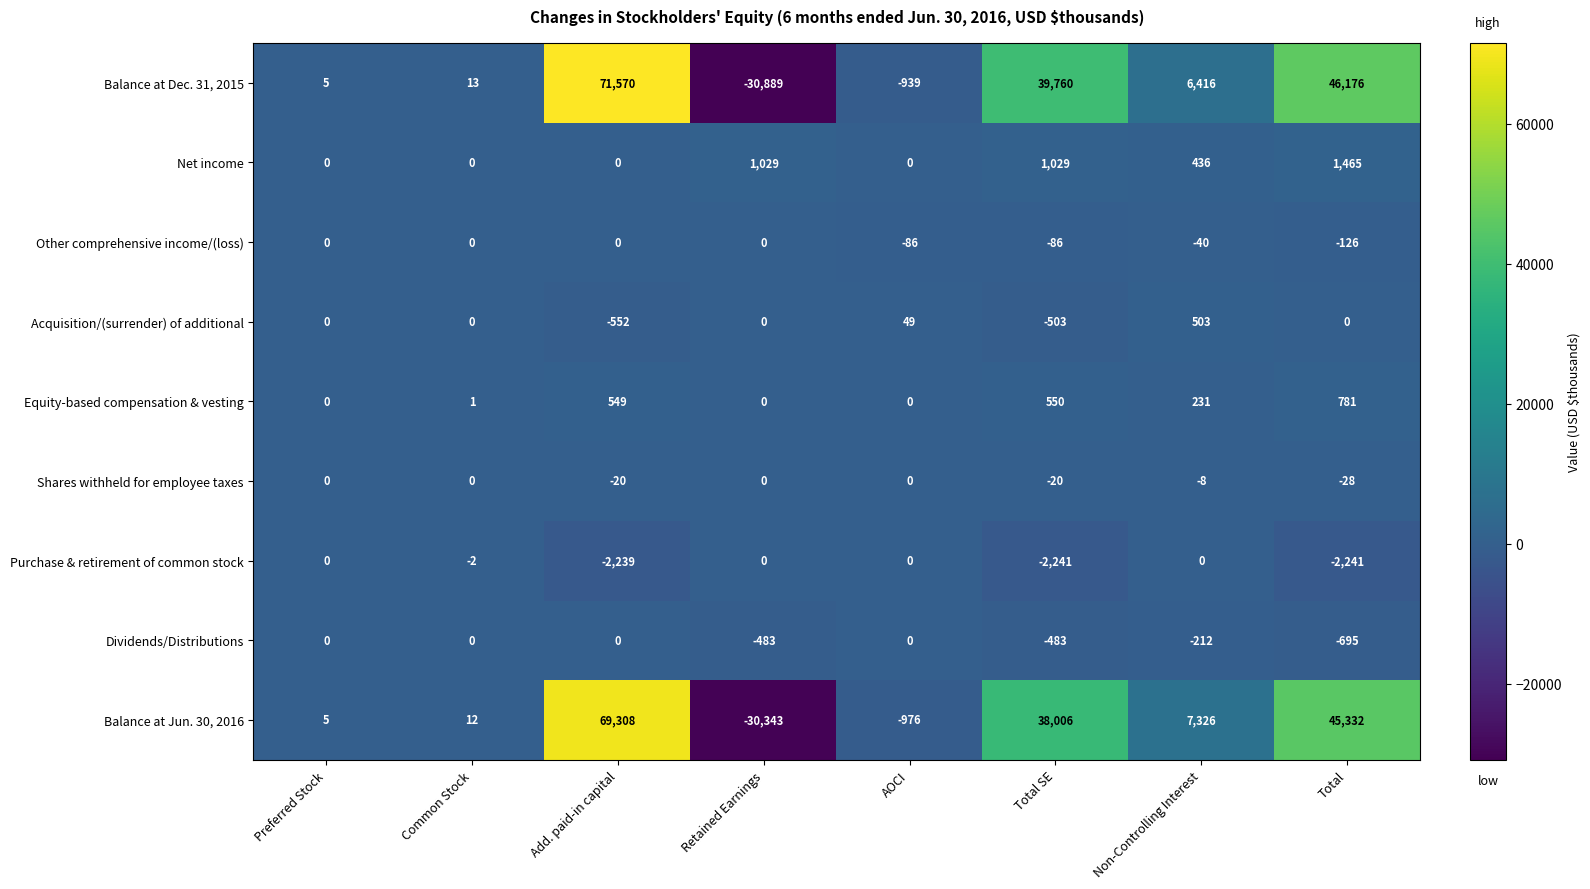

What is the approximate value of Equity-based compensation & vesting at Add. paid-in capital, to the nearest 50?

550